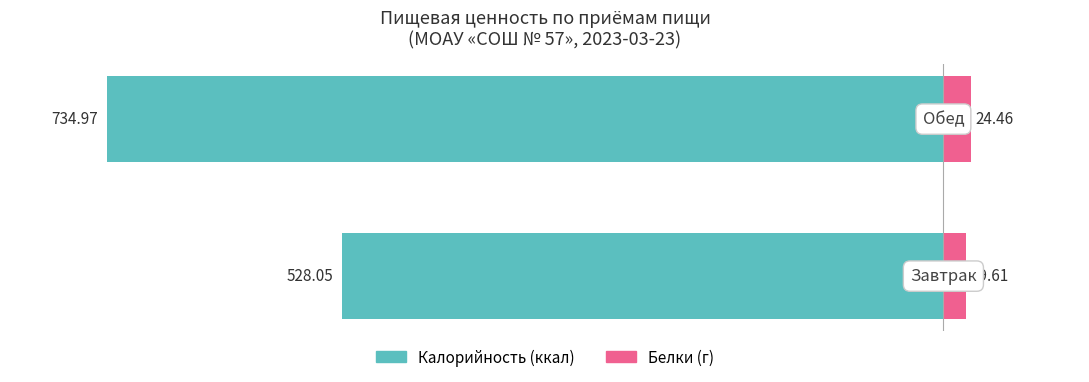

What is the value of the Калорийность (ккал) bar at the 2nd from the left?

-735.0